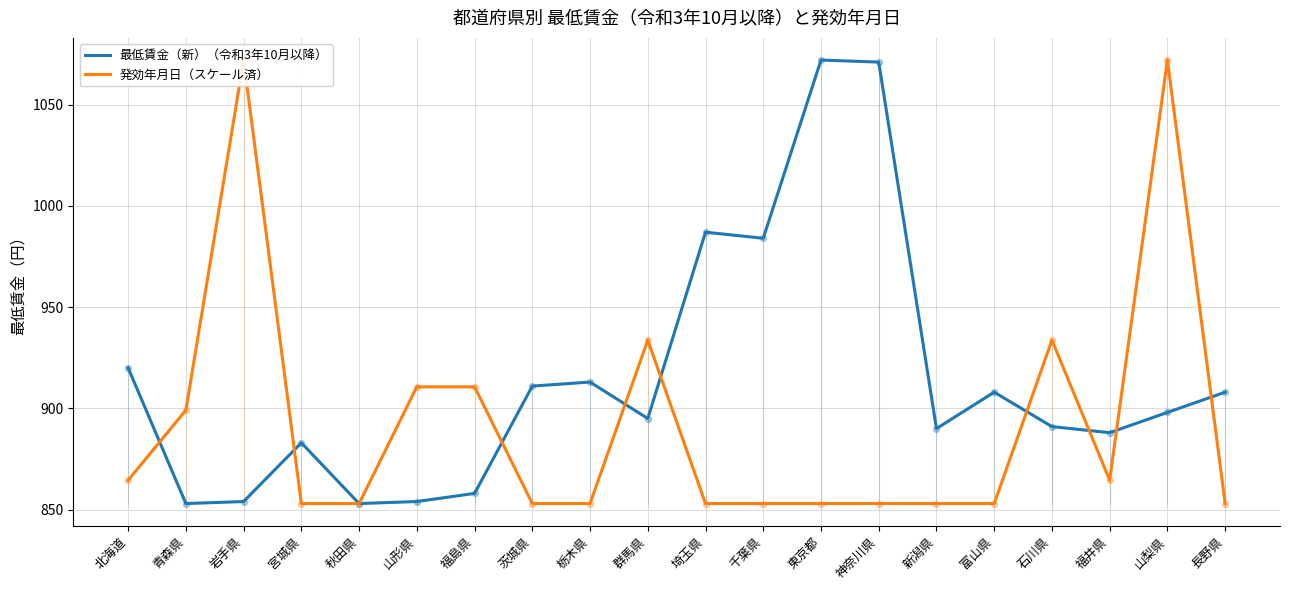

Which series has the largest total across all categories?

最低賃金（新）（令和3年10月以降）